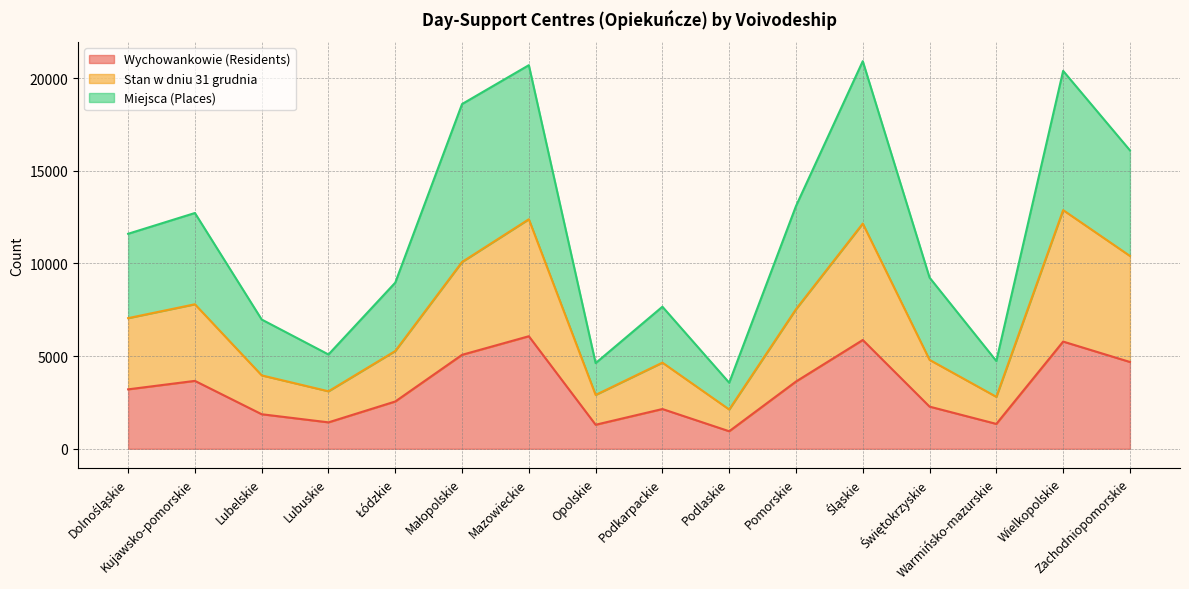

What is the value of the Miejsca (Places) point at the 8th from the left?

4623